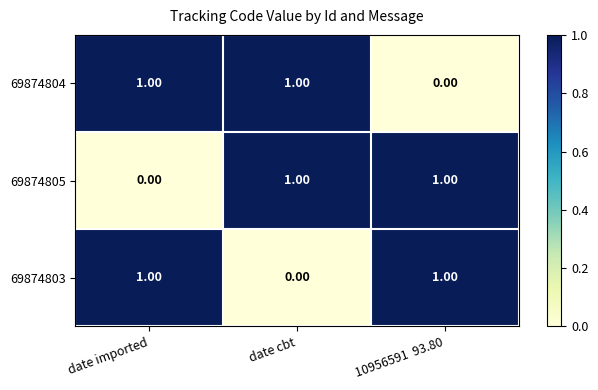

Which category has the lowest value in the 69874803 series?

date cbt